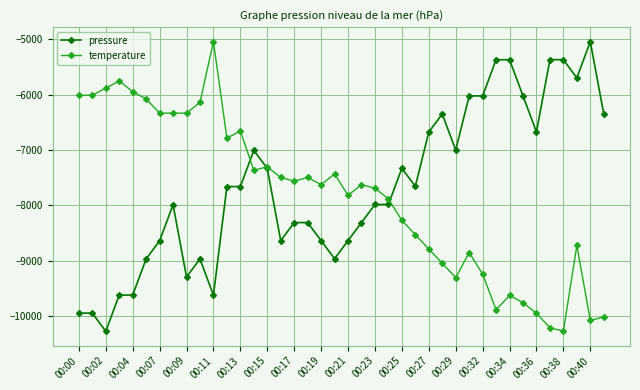

What is the value of the pressure point at the 25th from the left?

-7329.8